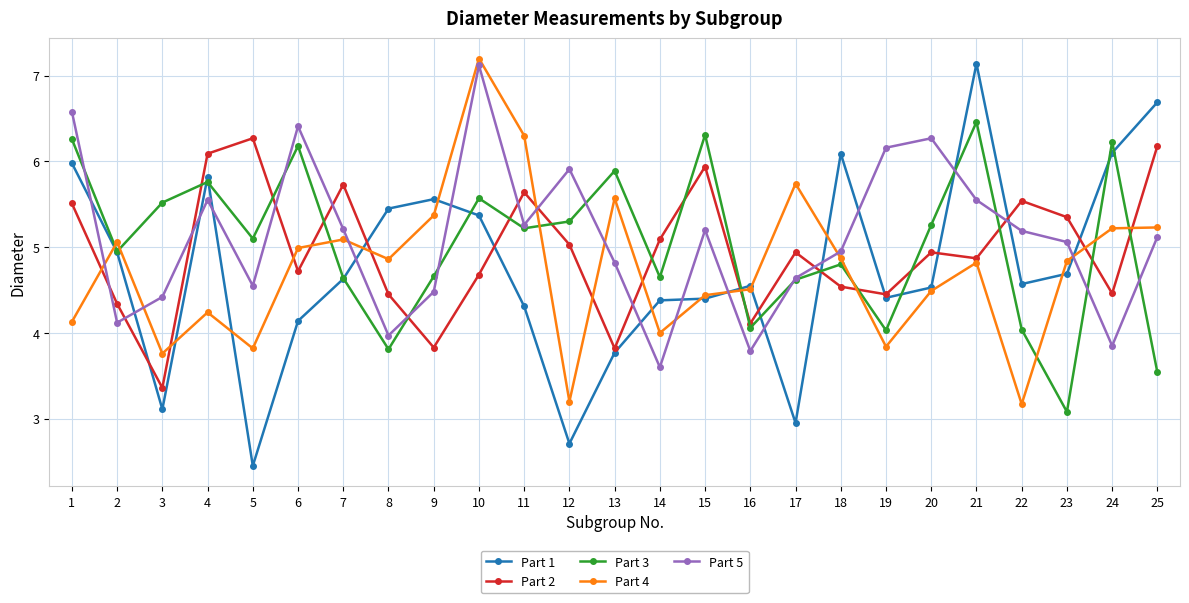

What is the greatest value displayed?

7.2